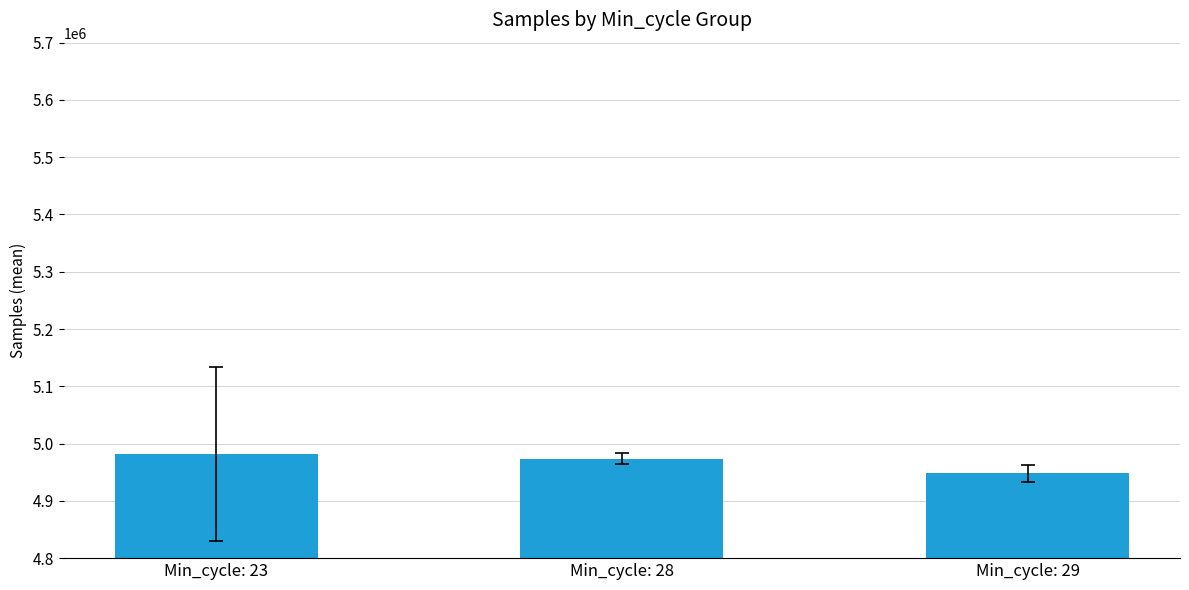

Reading left to right, what are all the values shown in this chart?

4982472.8	4973878.2	4948040.8